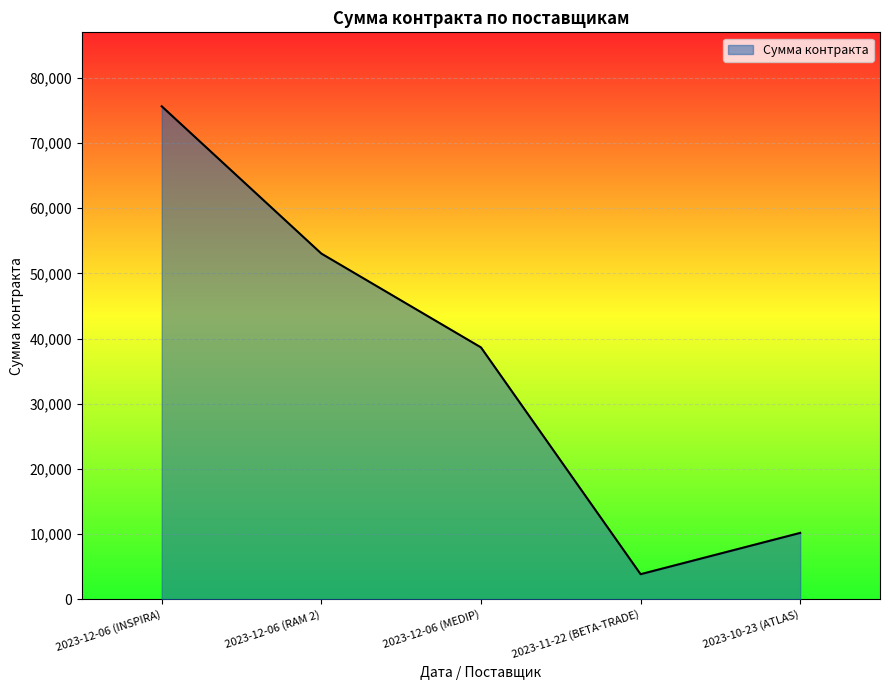

How many values are below 38648?

2